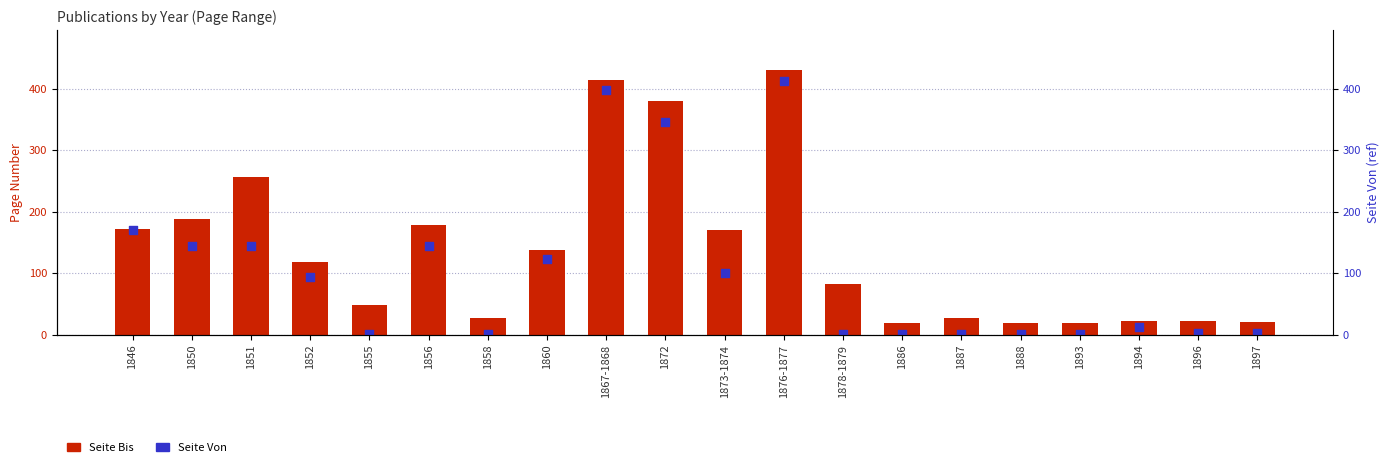

Which series reaches the minimum Y coordinate?

Seite Von